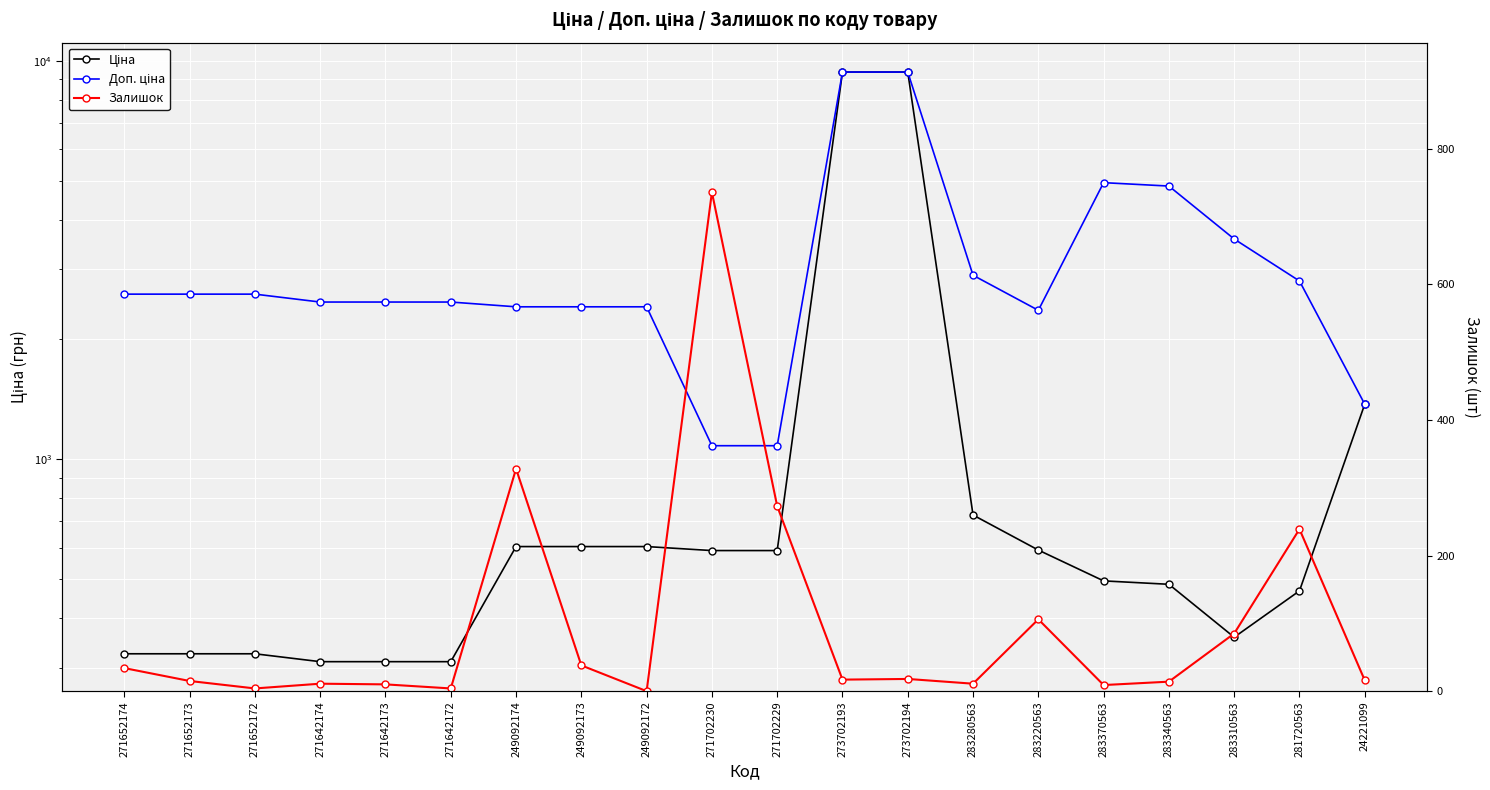

Which series changed the most between 249092173 and 283280563?

Доп. ціна